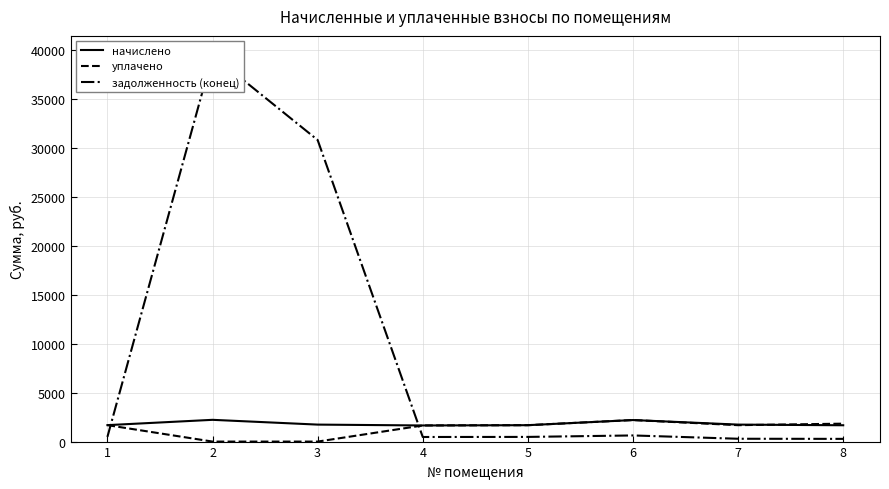

How many lines are shown in the chart?

3